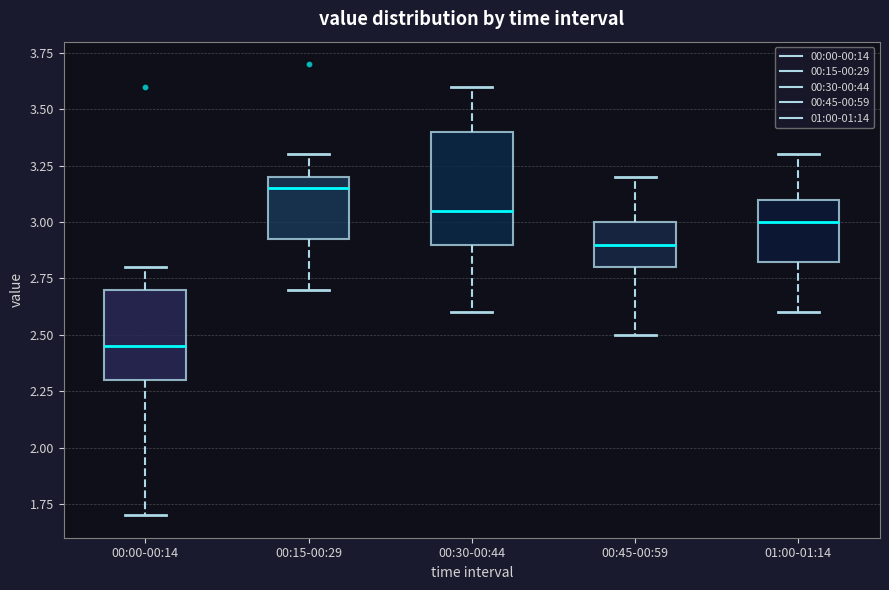

Which box has the lowest median line?

00:00-00:14